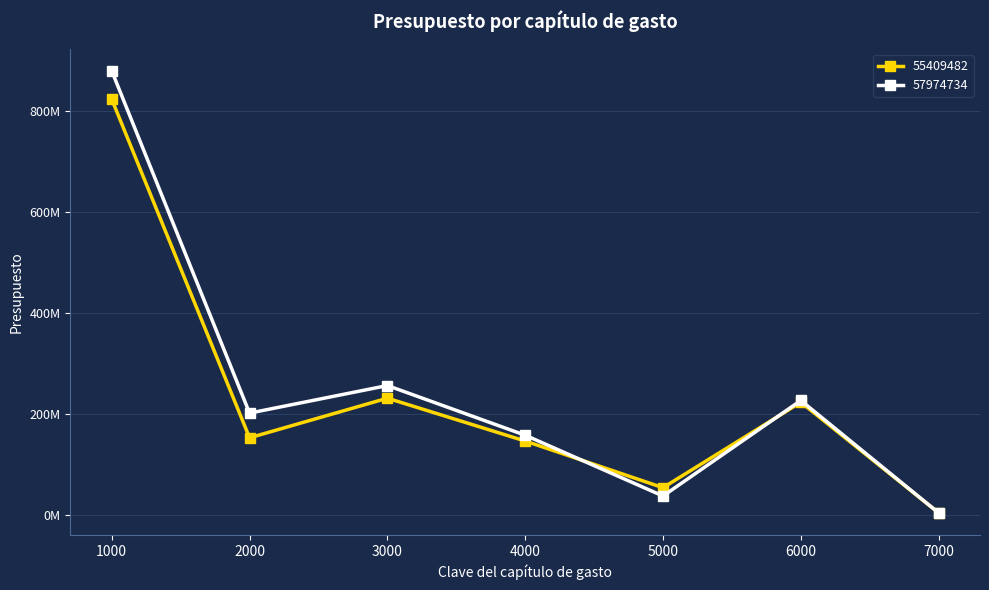

Does the chart have visible grid lines?

Yes